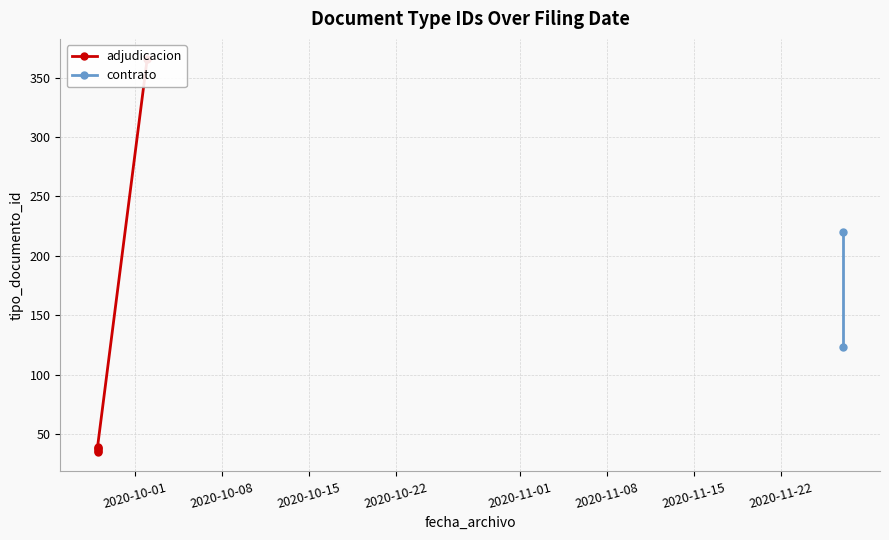

What is the average value?

112